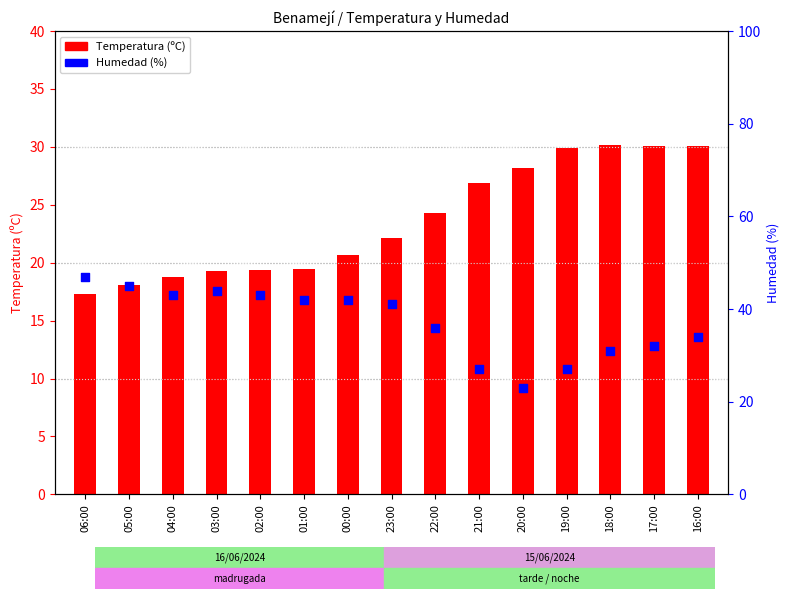

Is the value of Temperatura (C) at 21:00 greater than the value of Humedad (%) at 04:00?

No